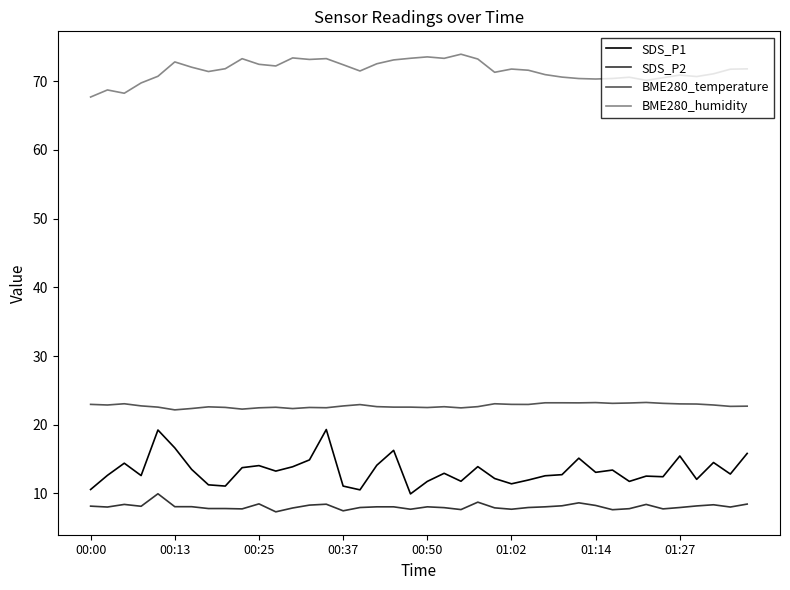

What is the greatest value displayed?

73.9